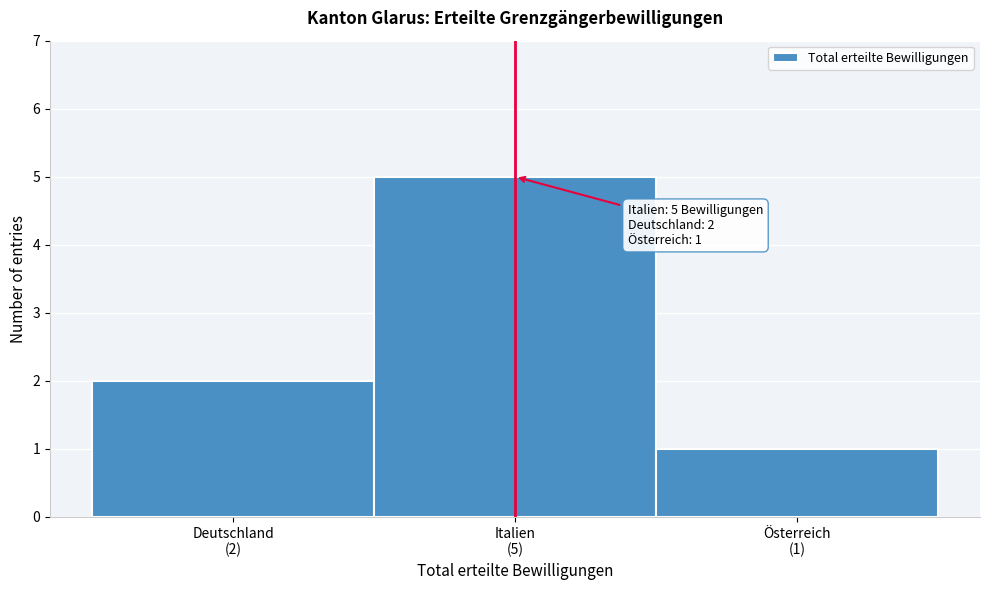

Reading left to right, what are all the values shown in this chart?

2	5	1